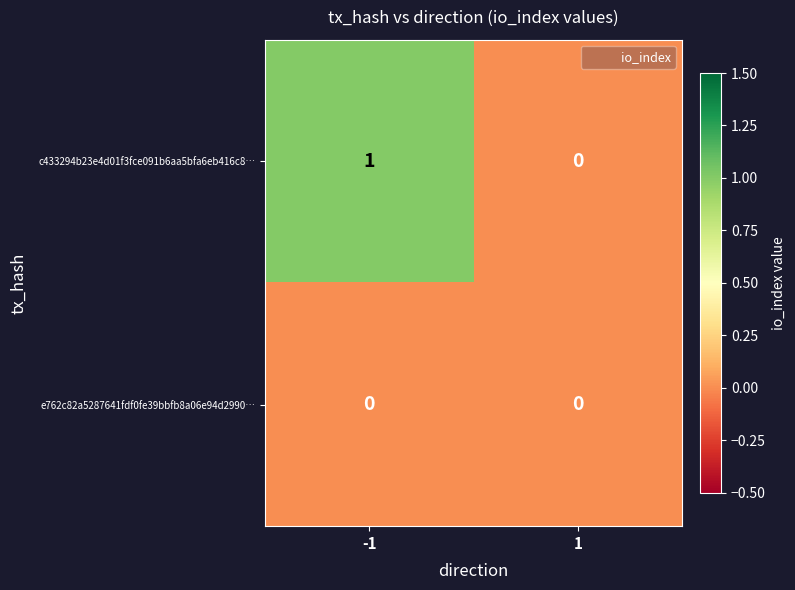

The e762c82a5287641fdf0fe39bbfb8a06e94d2990… series shows 0 at 1. True or false?

True